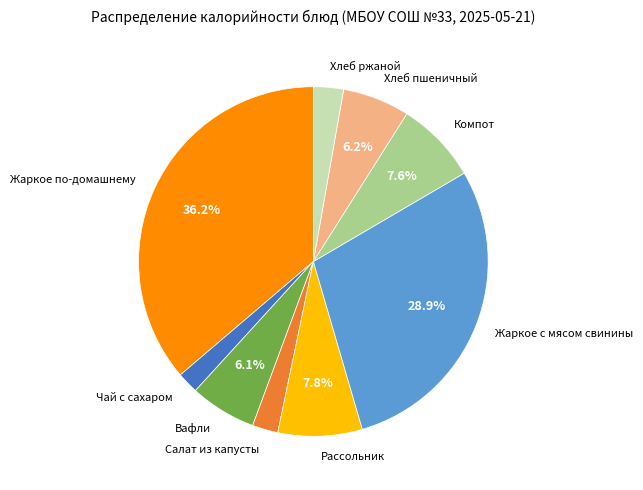

Does Салат из капусты represent more than half of the total?

No